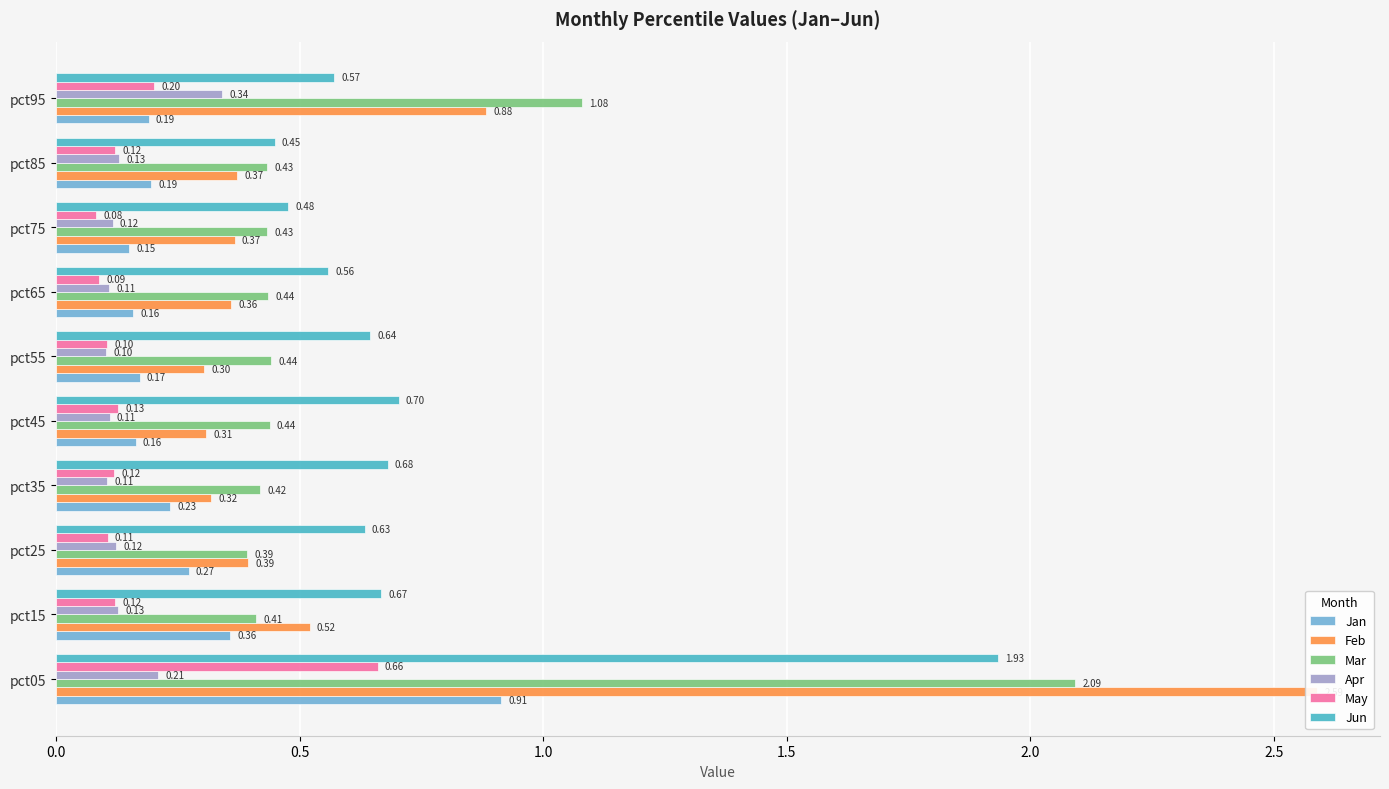

What is the minimum value for Jun?

0.4